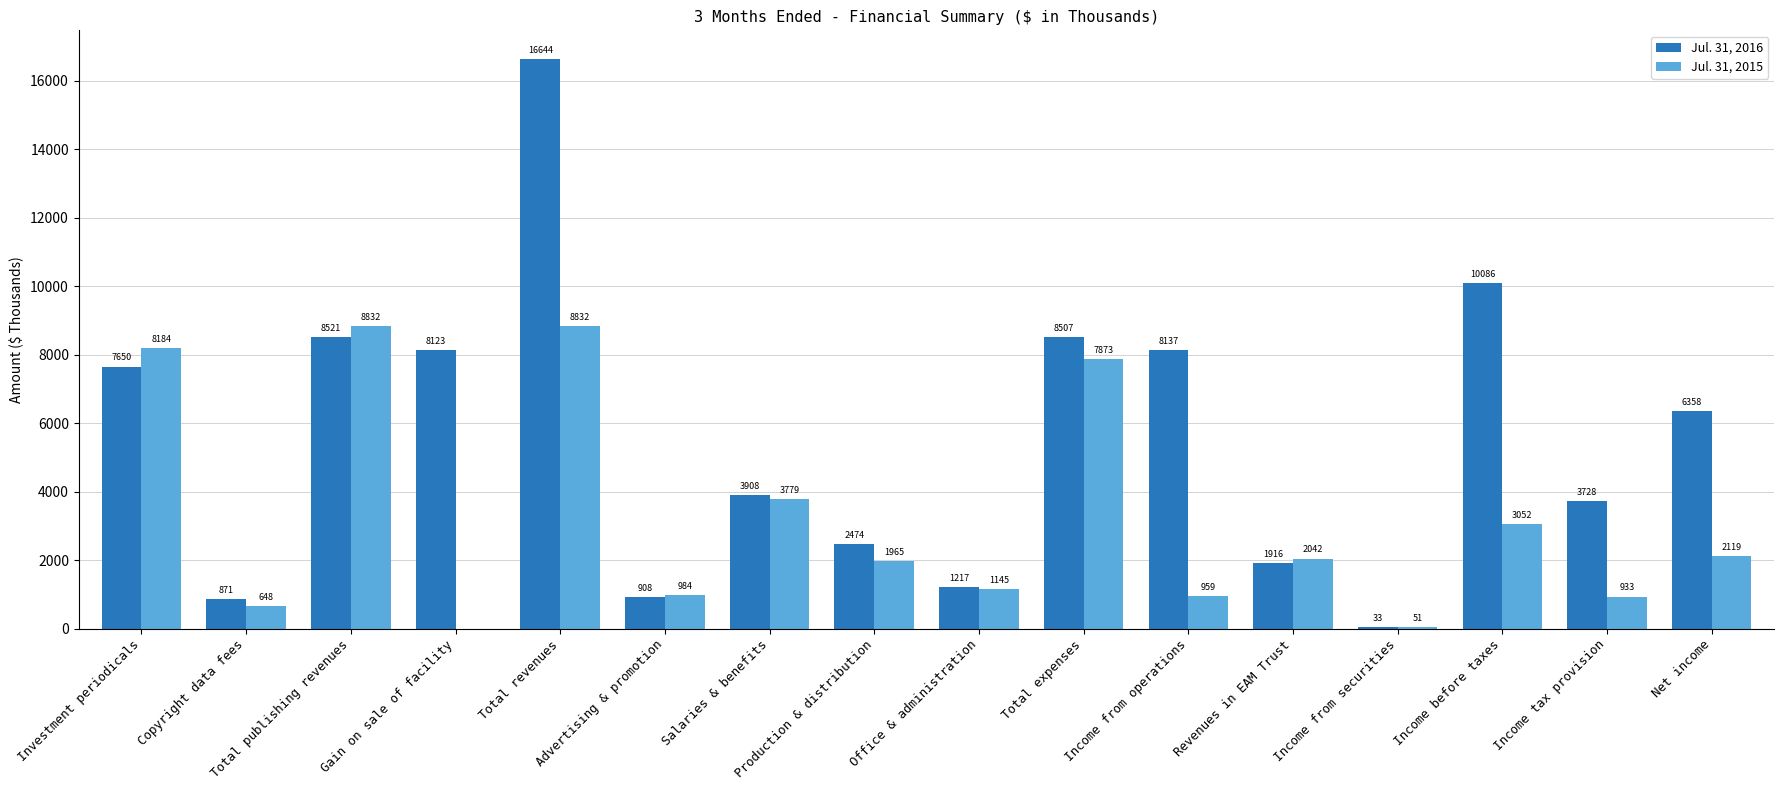

How many groups of bars are there?

16